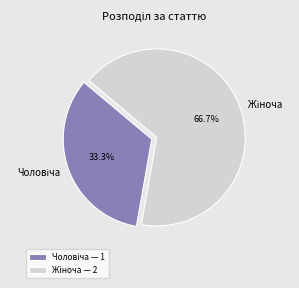

To the nearest percent, what is the average slice percentage?

50%